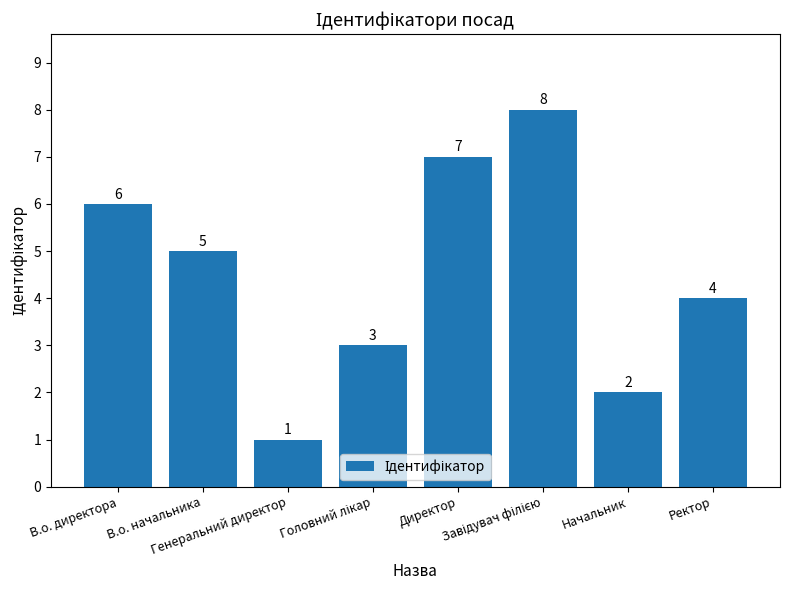

What is the value of the 4th bar from the left?

3